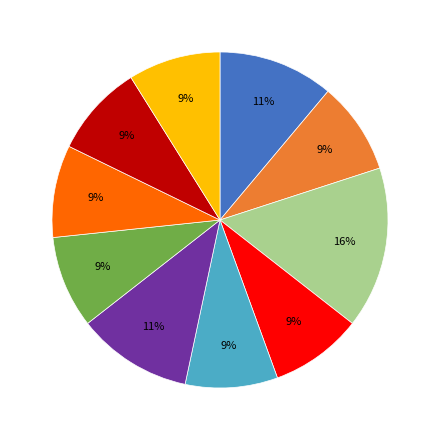

To the nearest percent, what is the average slice percentage?

10%